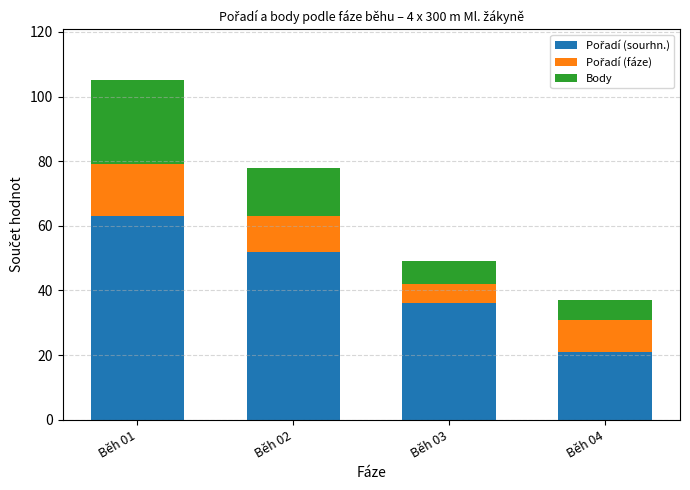

What is the total value across all series at Běh 04?

37